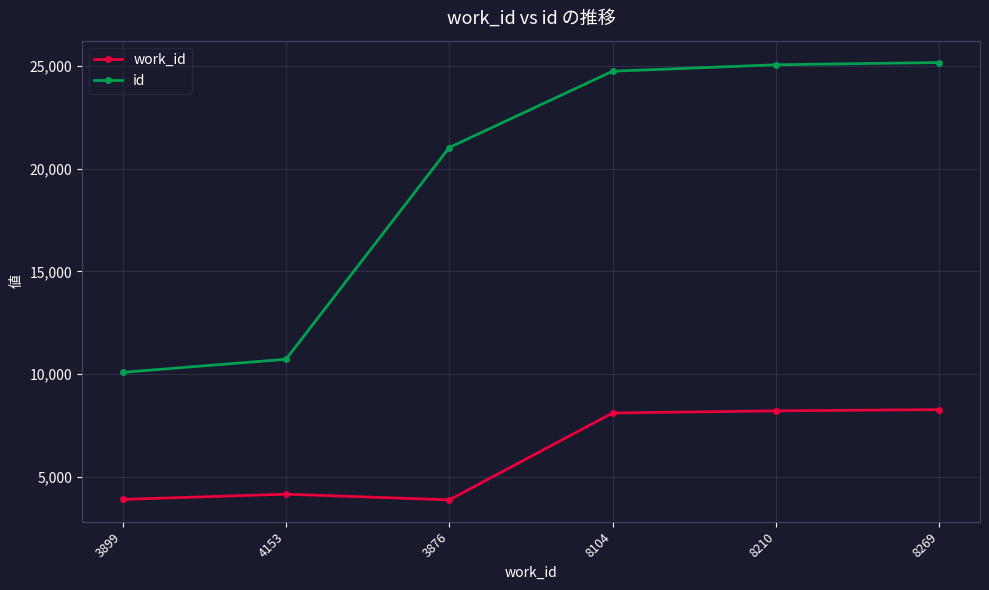

List the series in order of their overall mean, highest first.

id, work_id